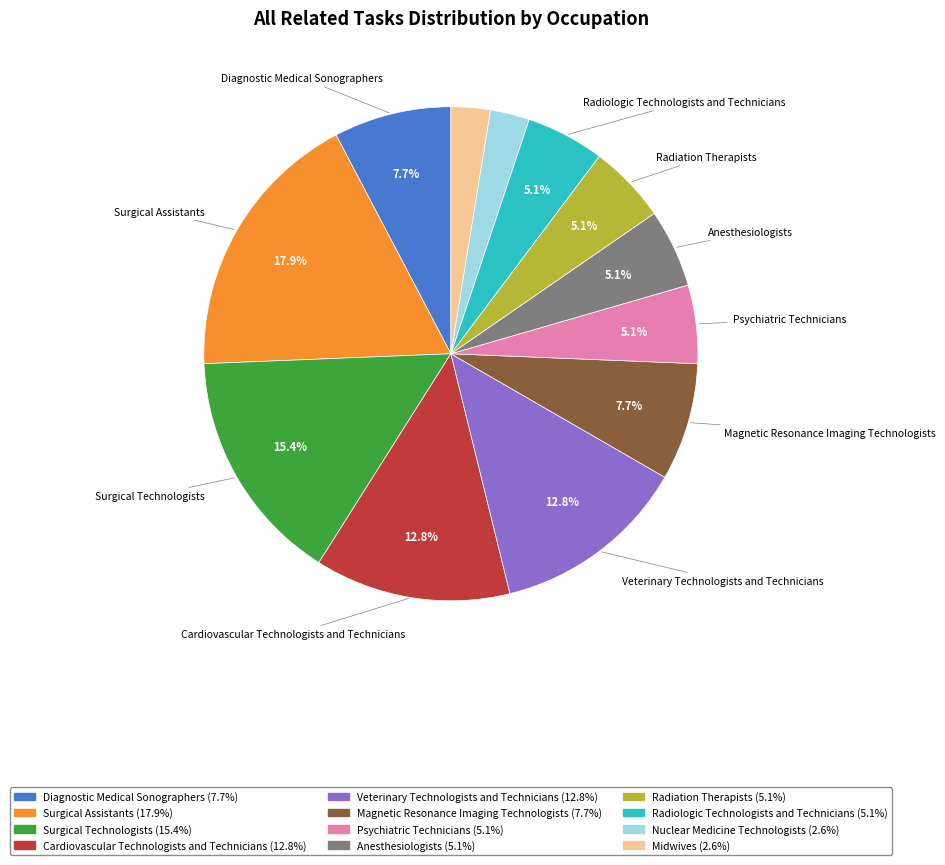

Count the number of slices in the pie.

12